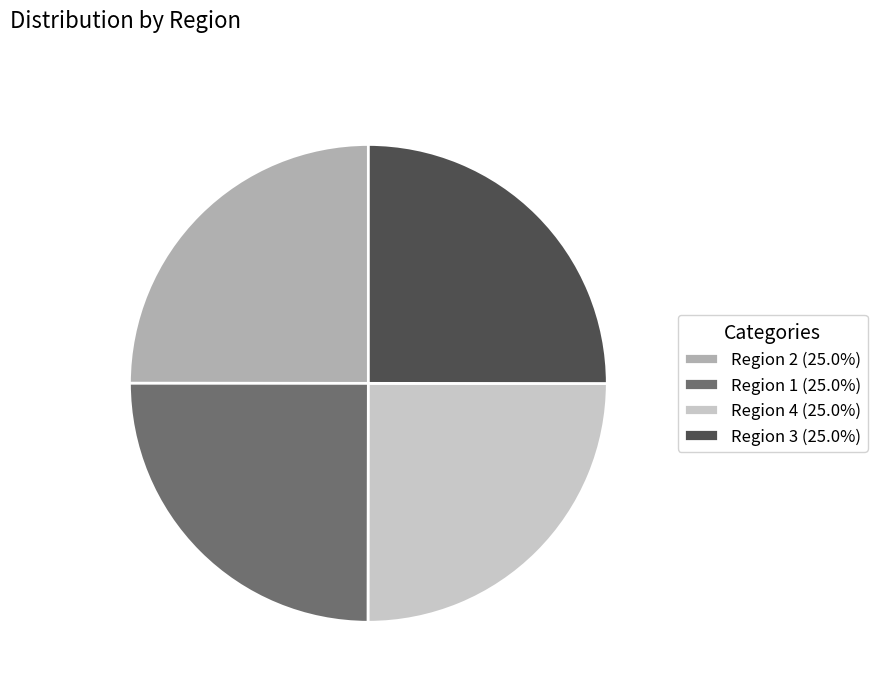

Approximately how many times larger is the value at Region 1 (25.0%) compared to Region 3 (25.0%)?

1.0